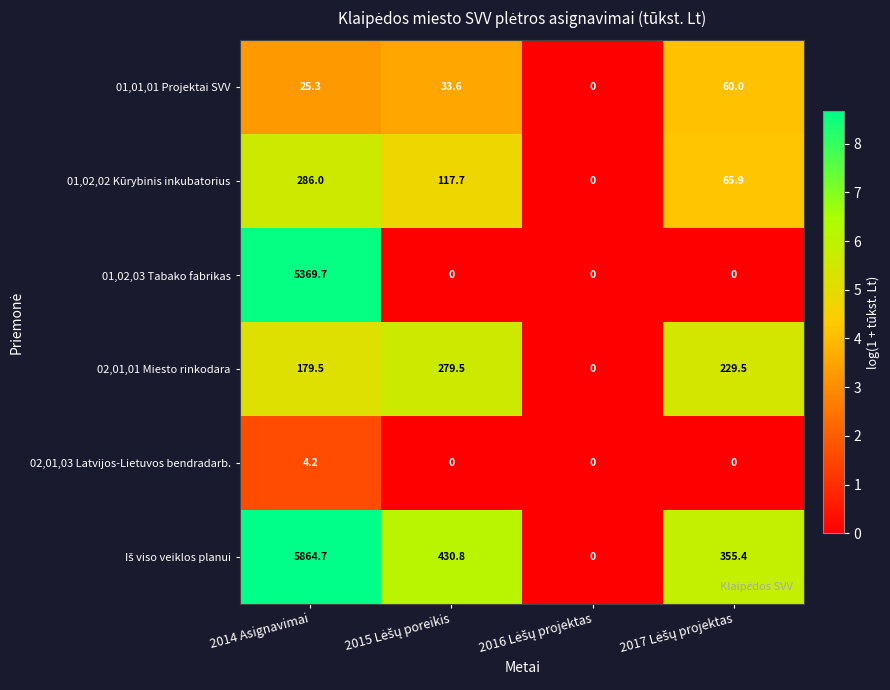

What is the spread (max minus min) of values at 2014 Asignavimai?

5860.5